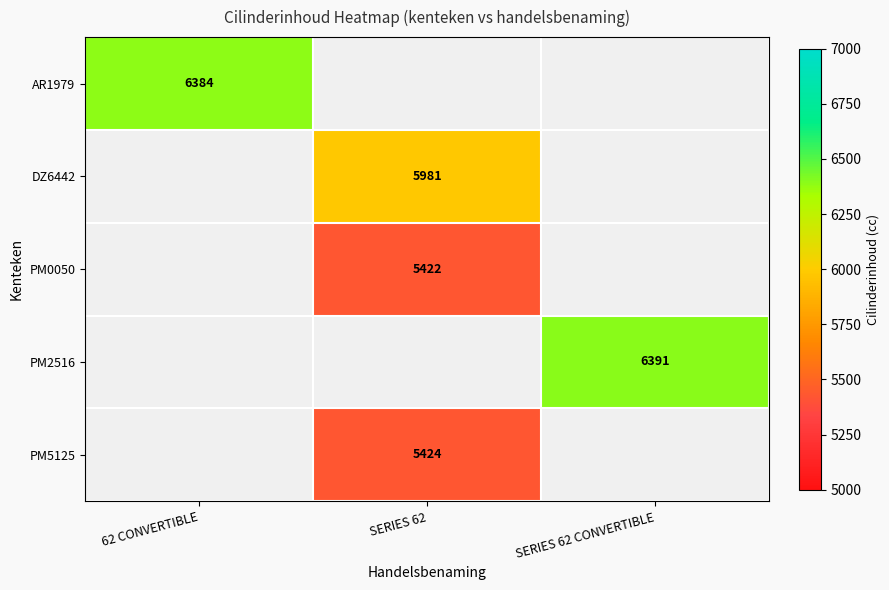

Which has a higher value, SERIES 62 CONVERTIBLE or SERIES 62?

SERIES 62